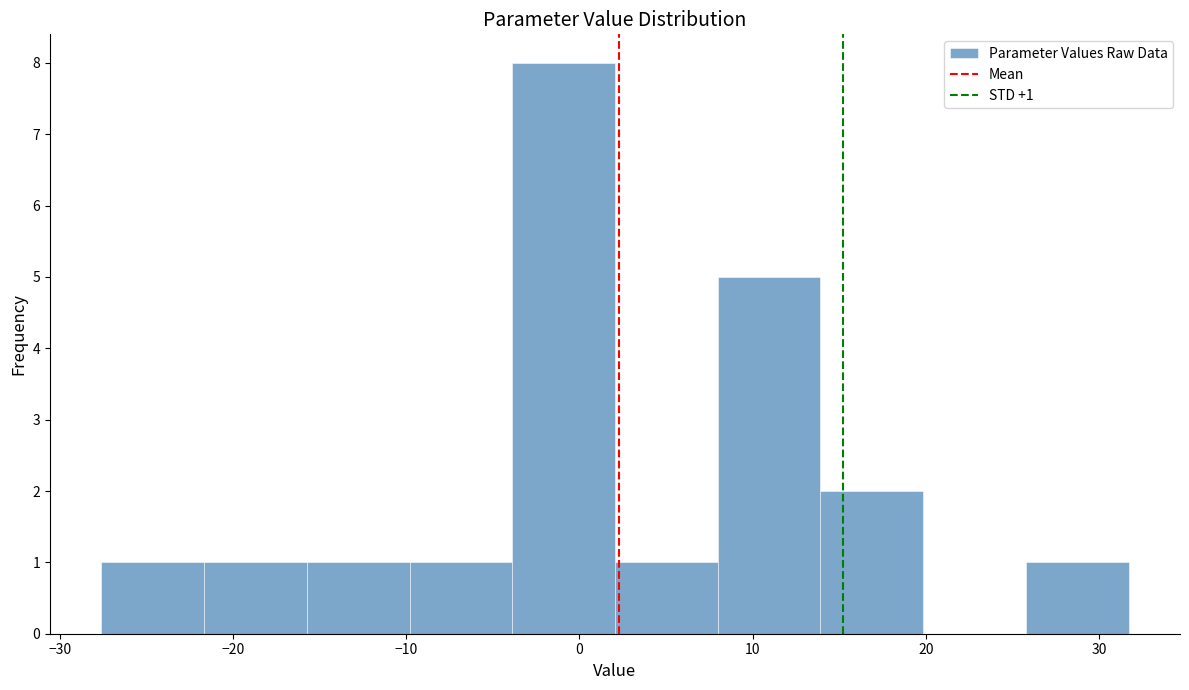

Which range on the x-axis has the tallest bar?

-4 to 2